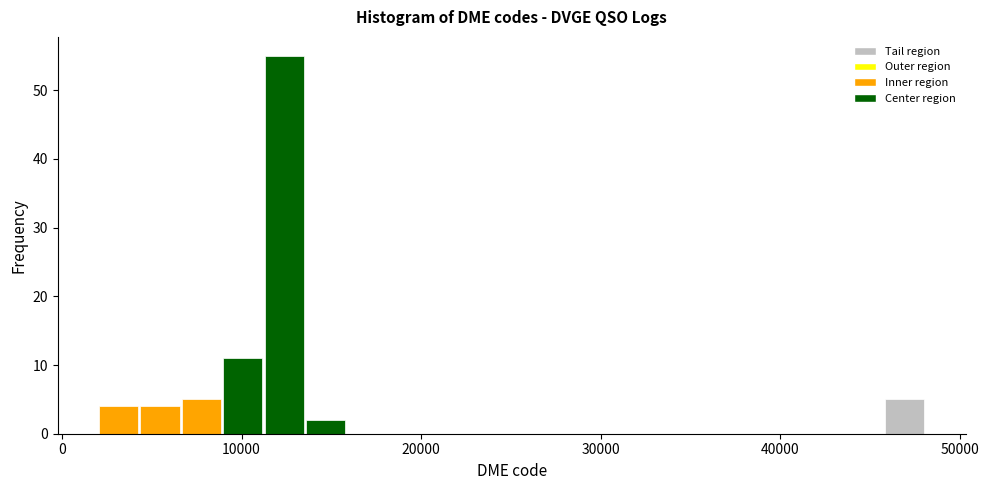

Around what value on the x-axis is the tallest bar? Give the approximate position of its centre, as read against the axis.

12000